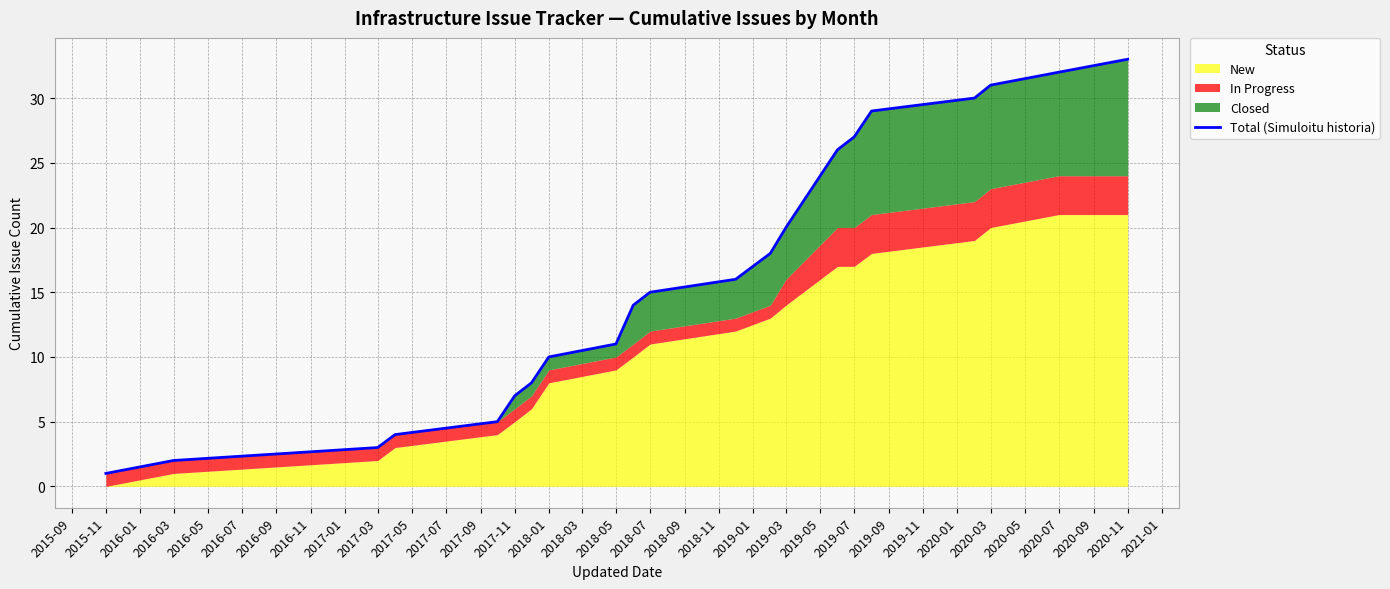

What is the maximum value shown in the chart?

33